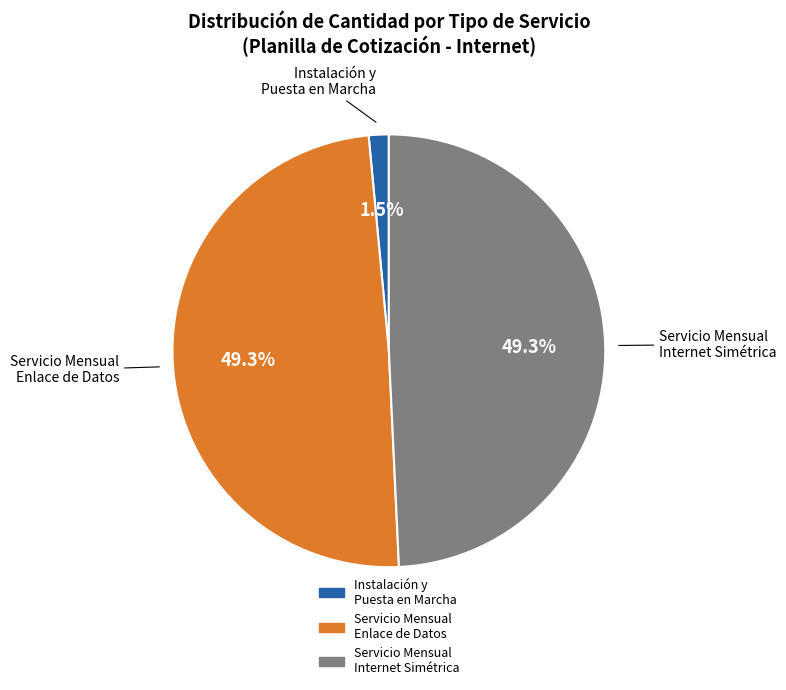

Is there a majority slice in this chart?

No